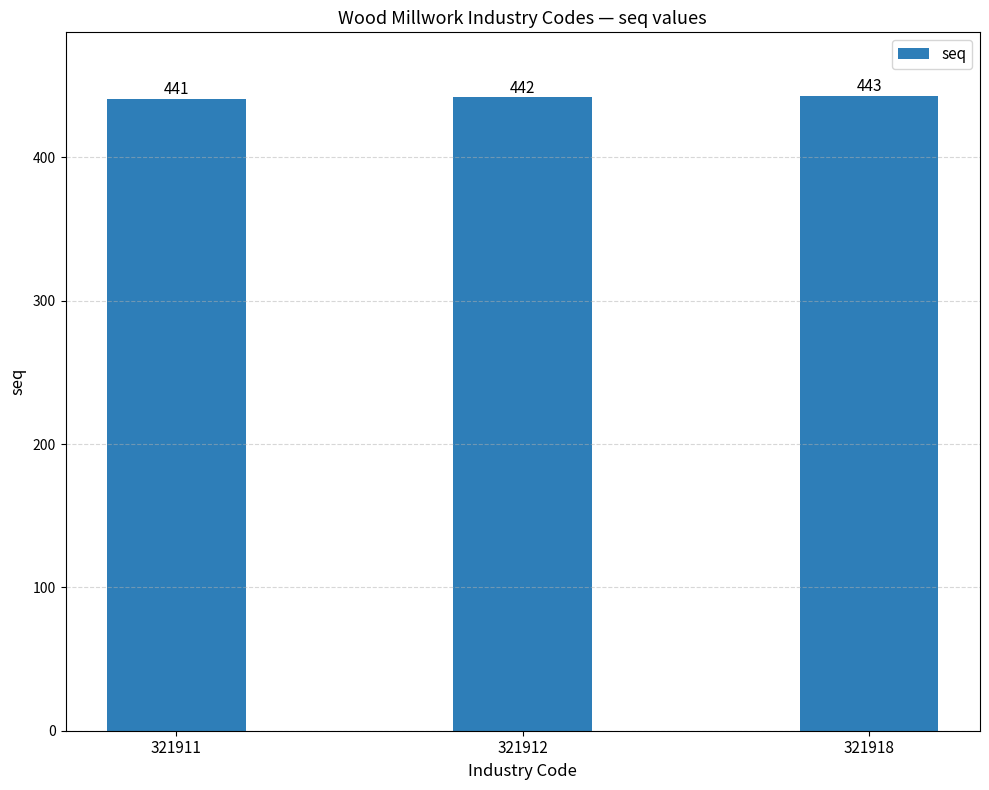

Which has a higher value, 321911 or 321918?

321918